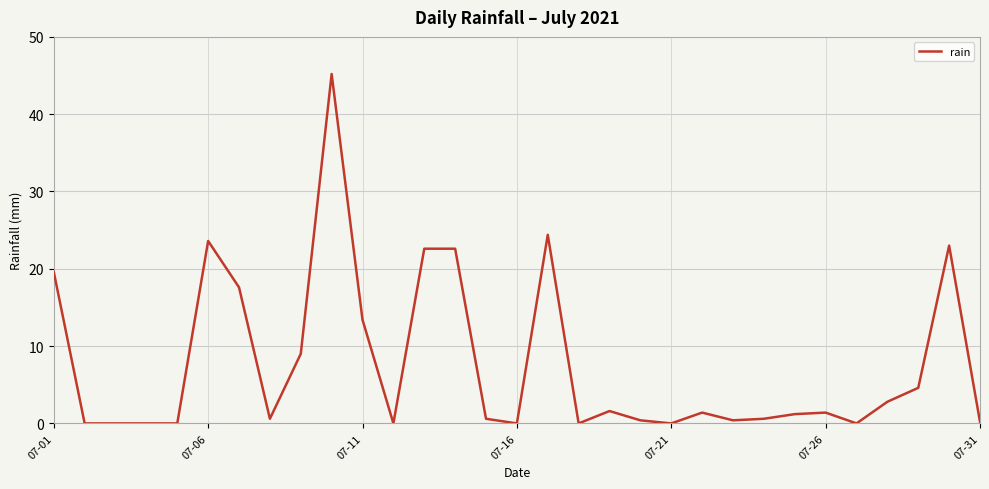

What is the difference between the maximum and minimum values?

45.2